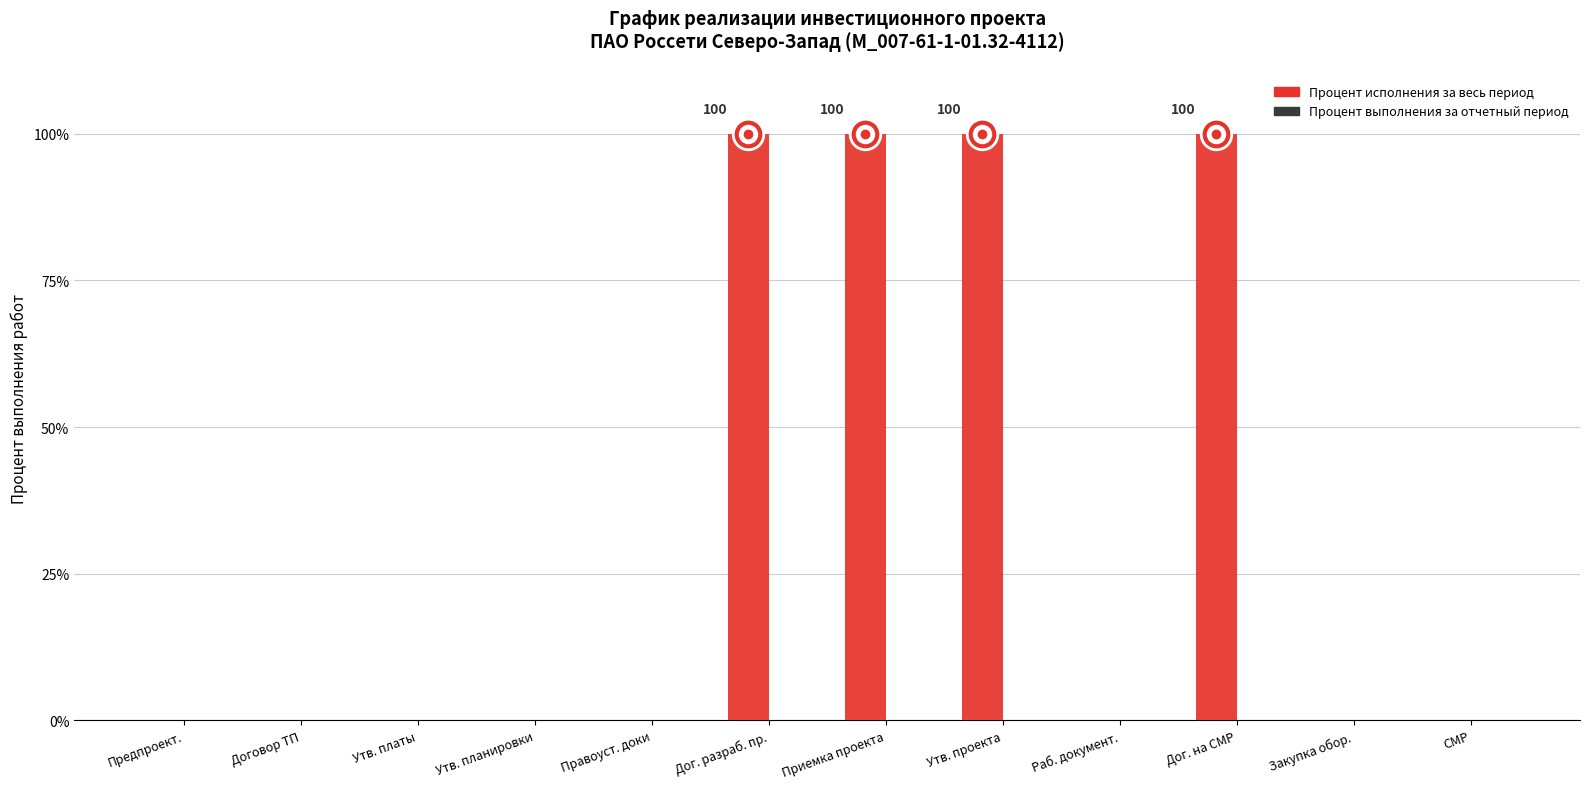

Which has a higher value, Договор ТП or Дог. разраб. пр.?

Дог. разраб. пр.